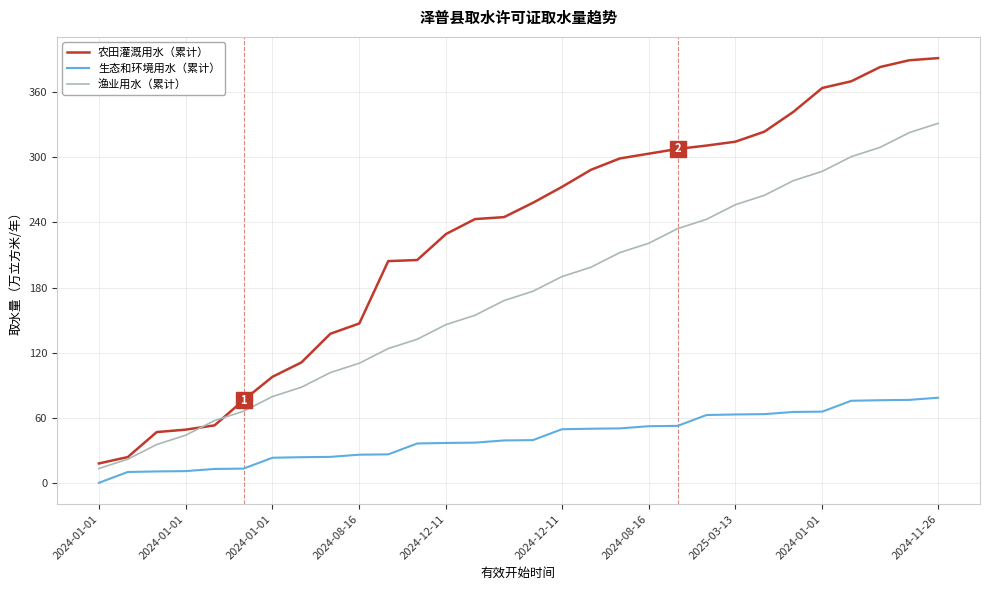

List the series in order of their peak value, highest first.

农田灌溉用水（累计）, 渔业用水（累计）, 生态和环境用水（累计）